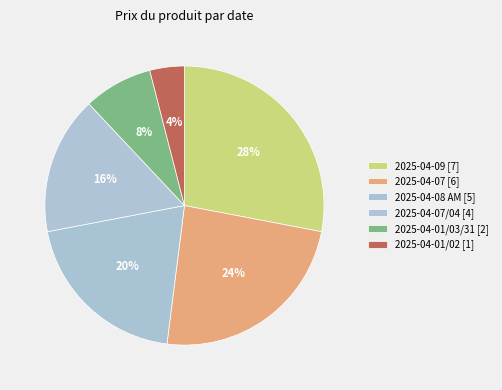

How many slices are in this pie chart?

6